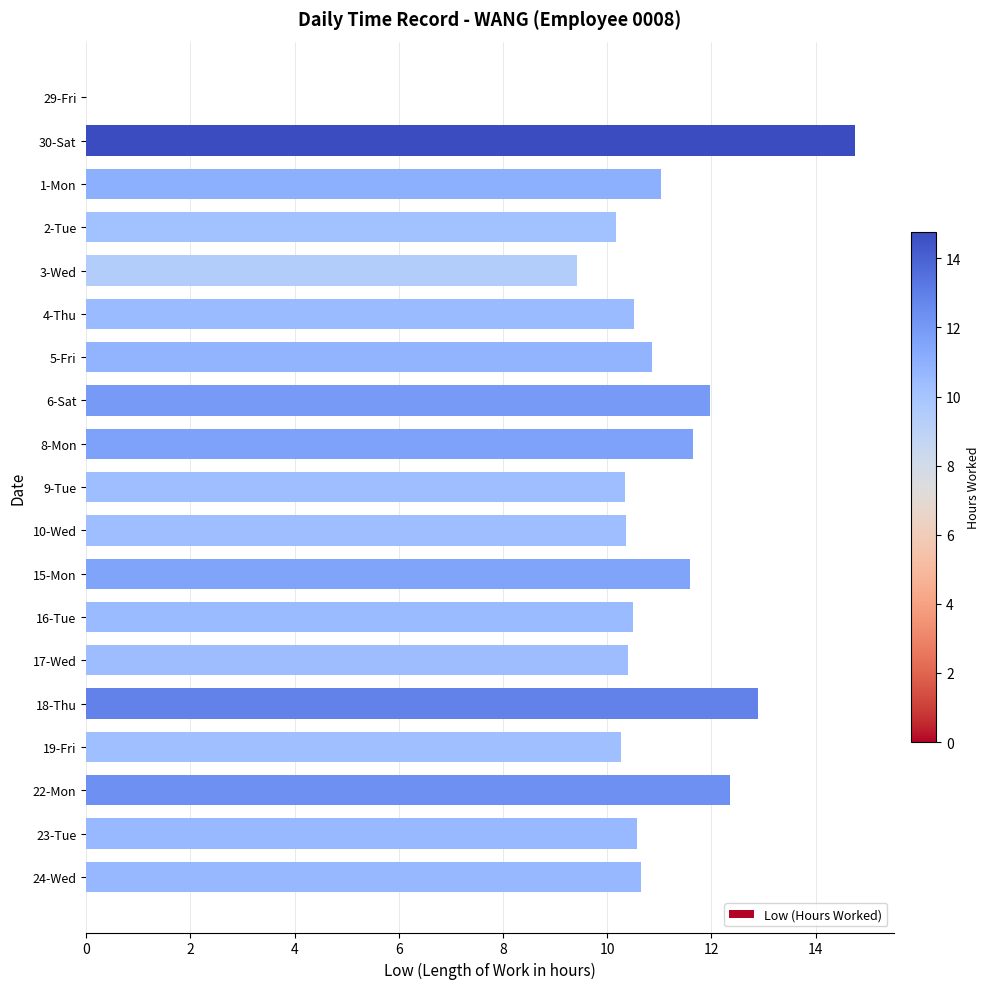

Which category has the highest value across all series?

30-Sat